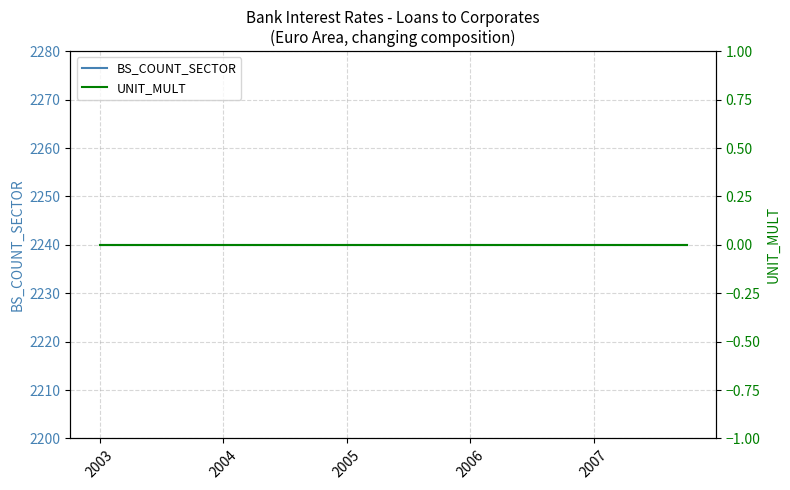

How many lines are shown in the chart?

2